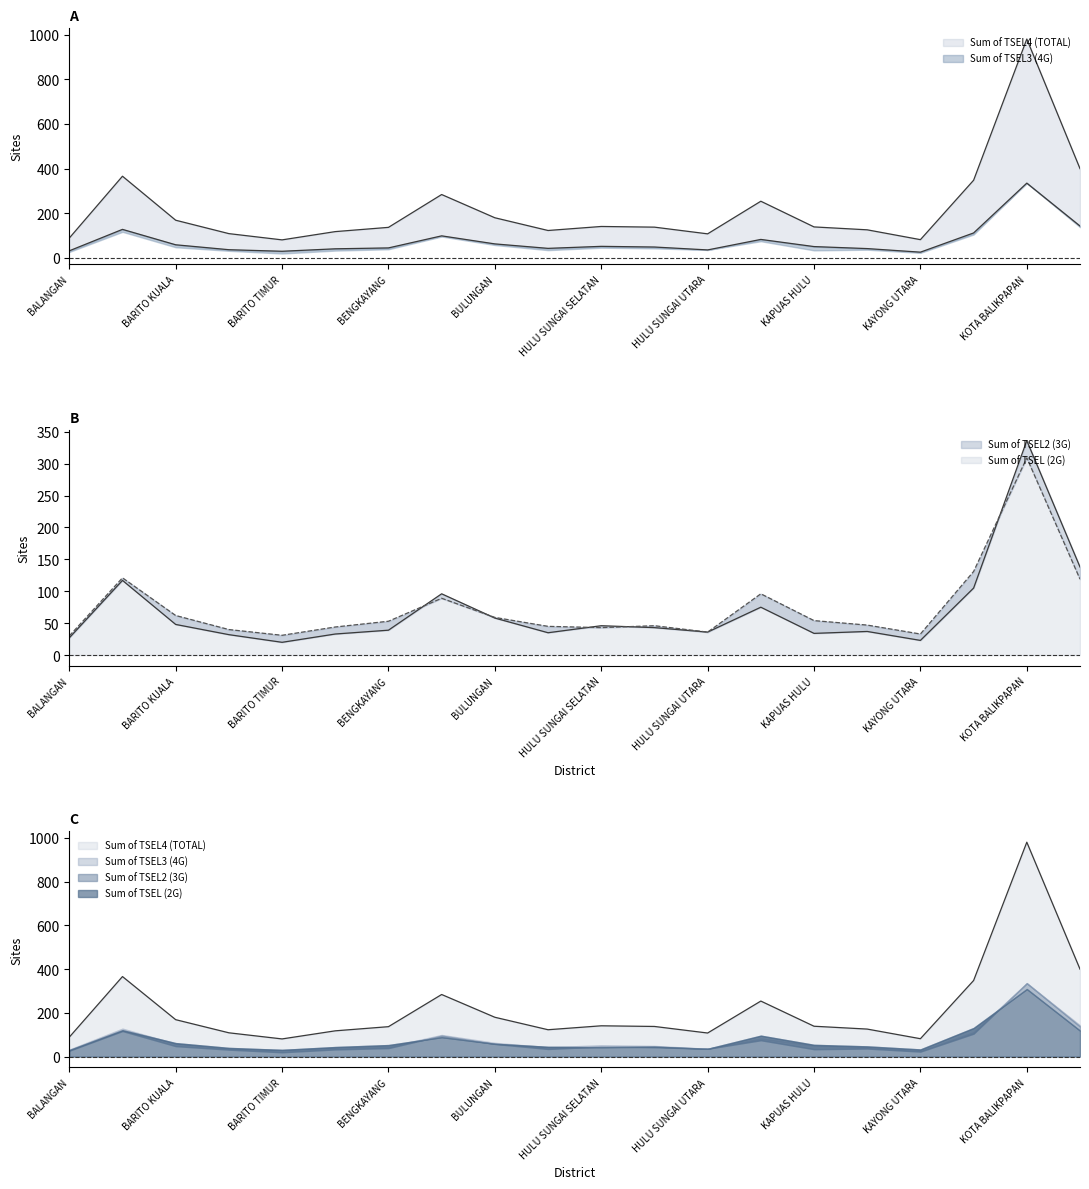

Where does the Sum of TSEL (2G) series first go above 53?

BANJAR